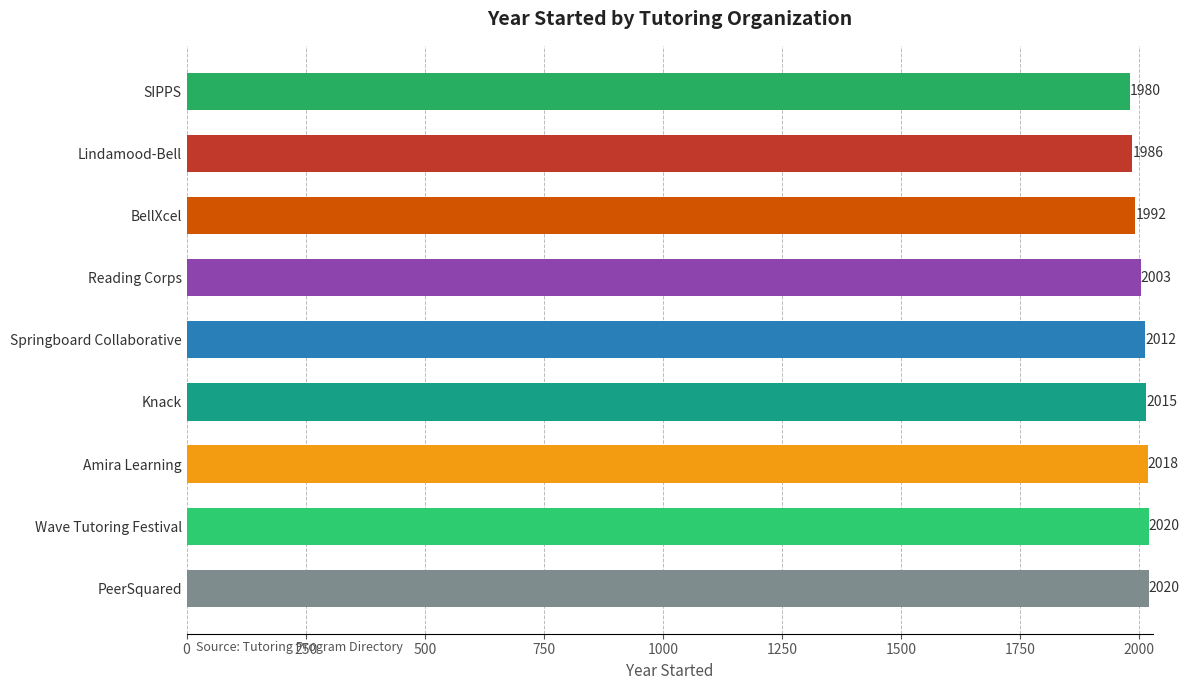

What is the sum of all values?

18046